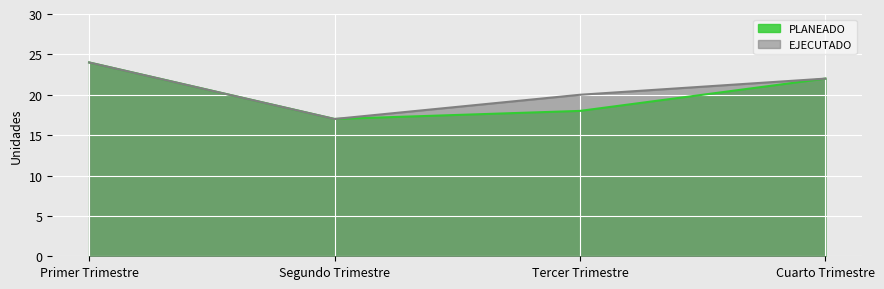

What is the sum of all PLANEADO values?

81